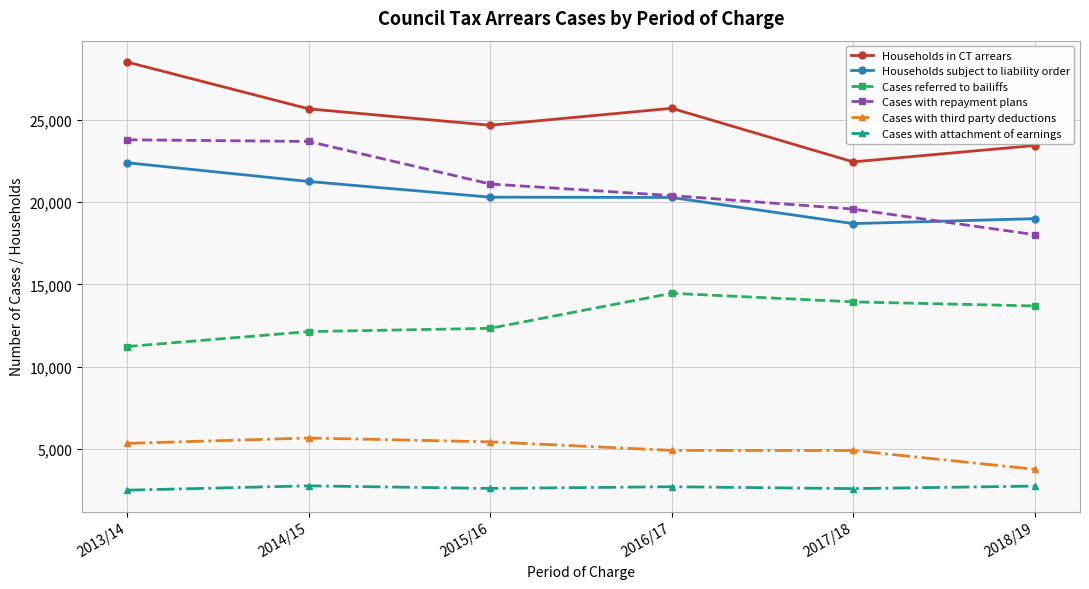

What is the minimum value for Cases with attachment of earnings?

2482